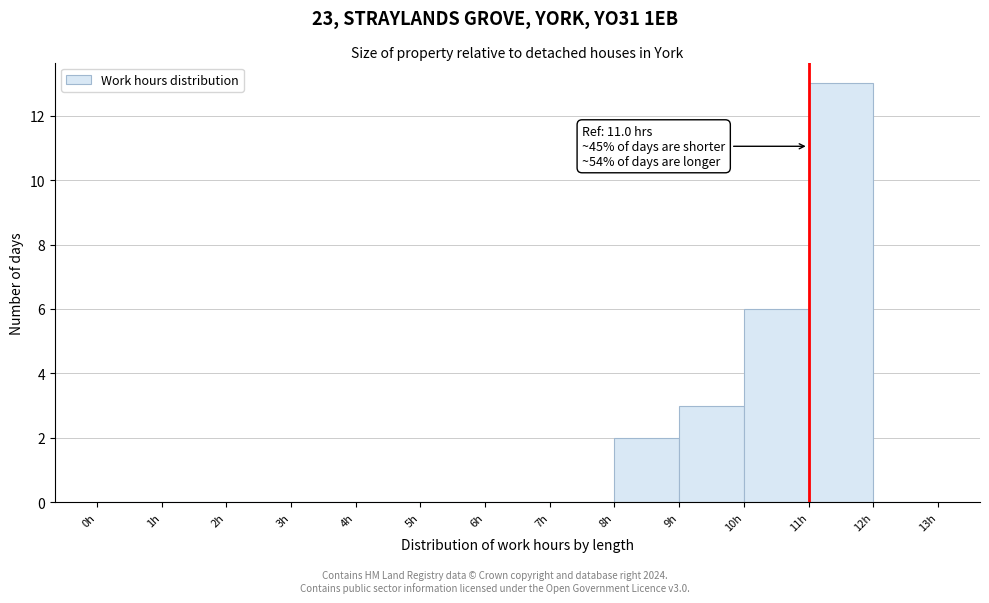

Over which range of the x-axis is the bar tallest?

11 to 12